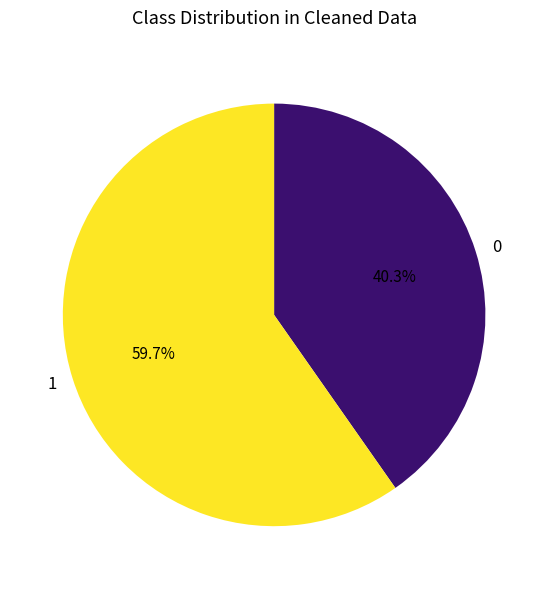

Does any single category account for the majority?

Yes